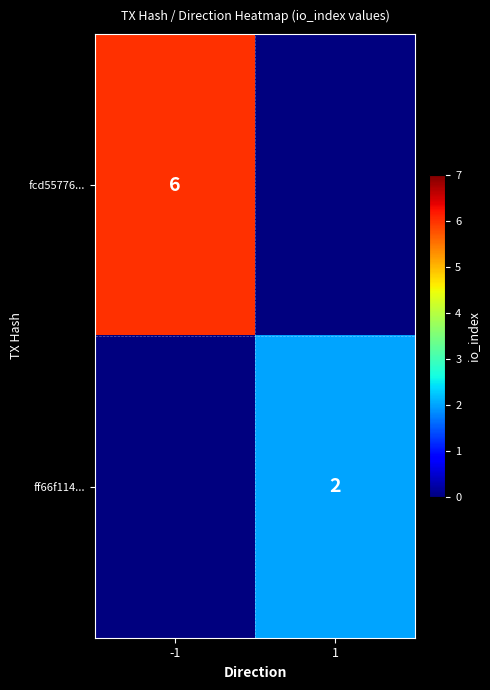

Is the value of ff66f114... at 1 greater than the value of fcd55776... at -1?

No